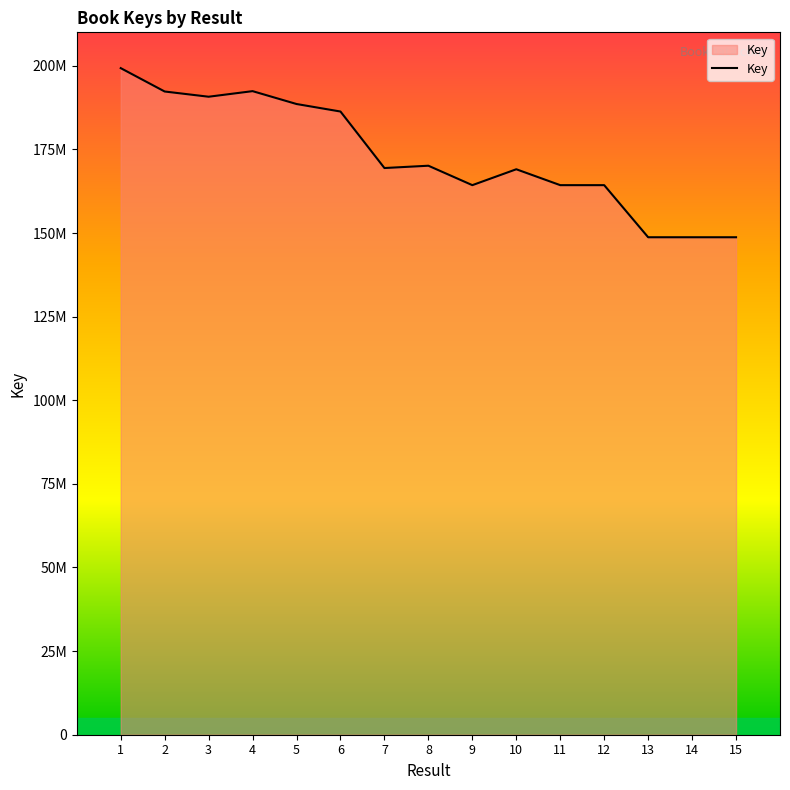

Which label corresponds to the smallest value in the chart?

15